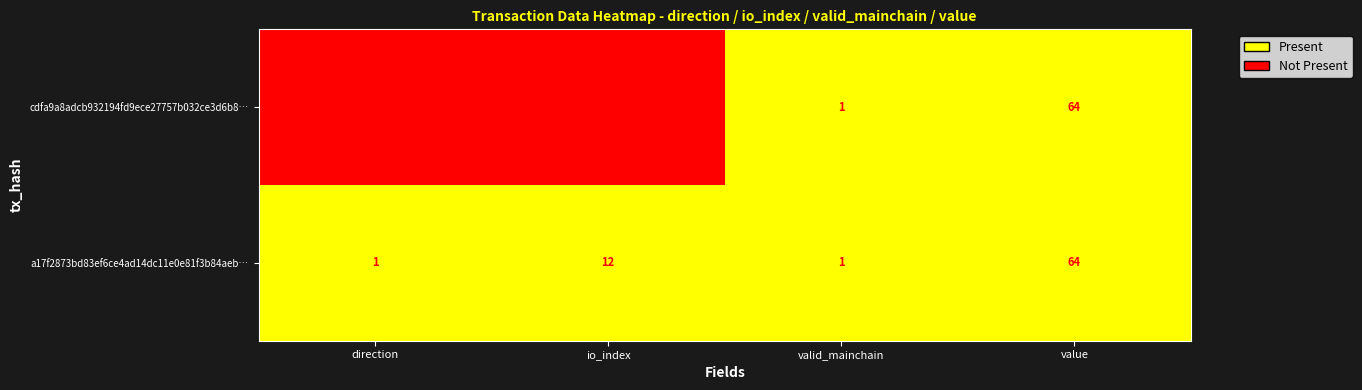

Between direction and value, which series saw the biggest shift?

cdfa9a8adcb932194fd9ece27757b032ce3d6b8…